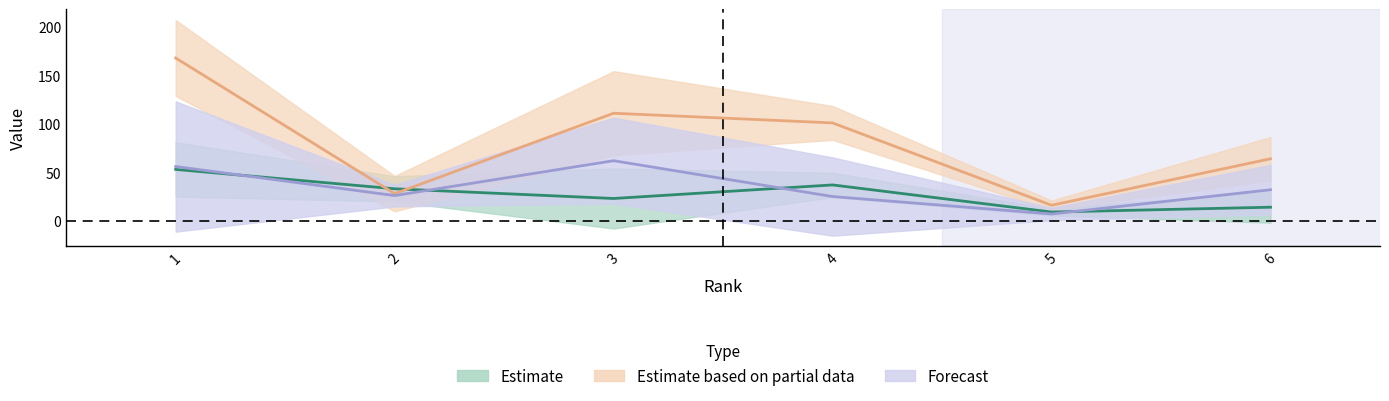

Which series has the largest total across all categories?

Total Docs. (3years)